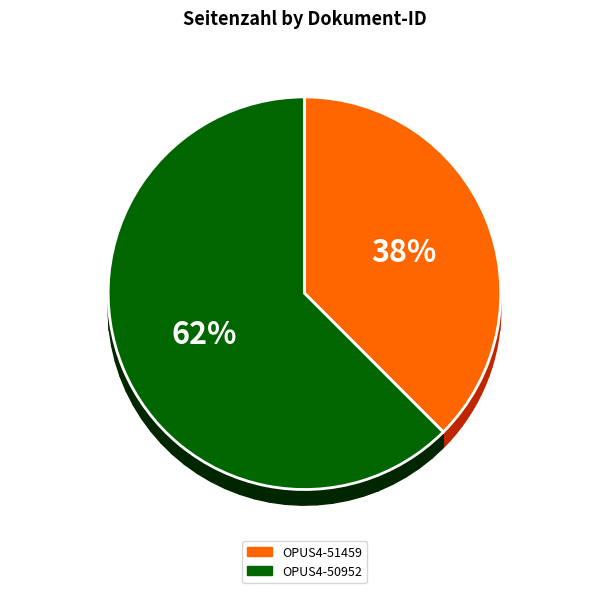

What portion of the pie excludes OPUS4-50952?

37.5%